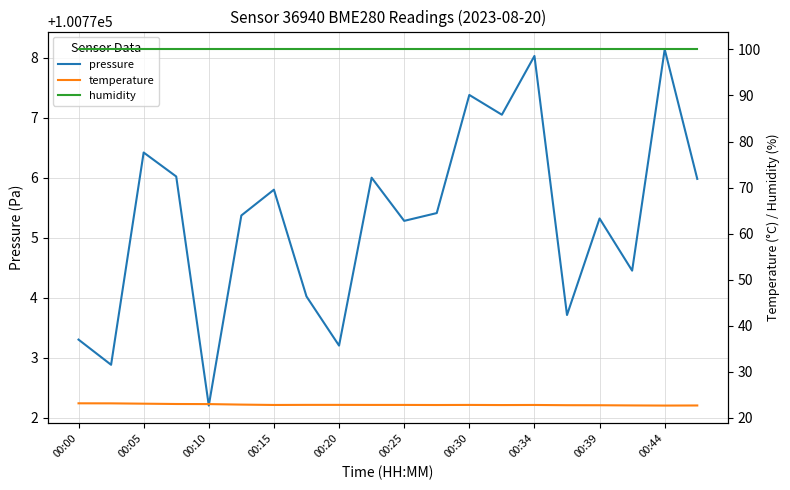

The pressure series shows 100773.3 at 00:00. True or false?

True